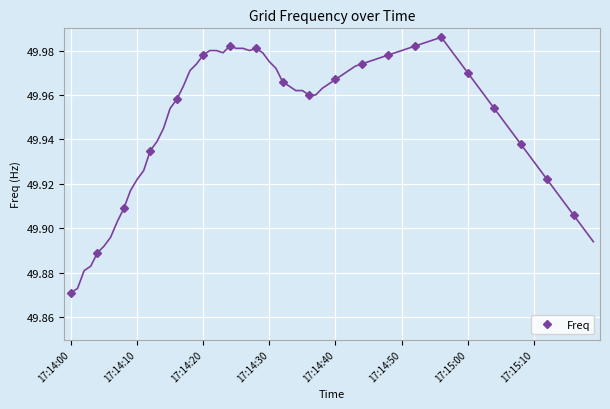

At which label is Freq closest to 49?

17:14:00